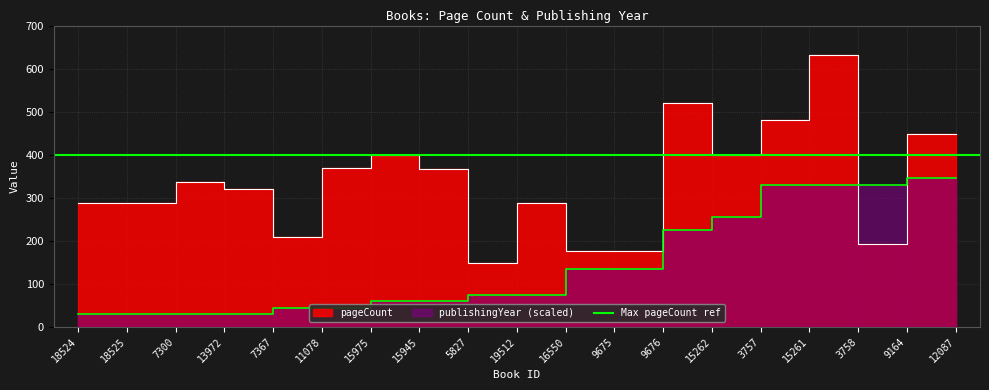

Reading right to left, extract all data points from this chart.

pageCount: 448	192	632	480	400	520	176	176	288	148	366	400	368	208	320	336	288	288	288
publishingYear: 345	330	330	330	255	225	135	135	75	75	60	60	45	45	30	30	30	30	30